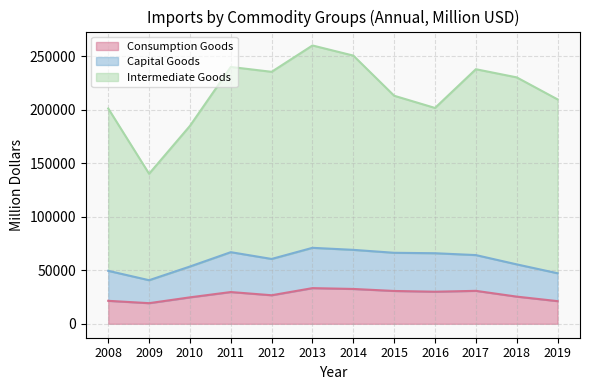

What is the difference between the maximum and second lowest values in the Consumption Goods series?

12154.6